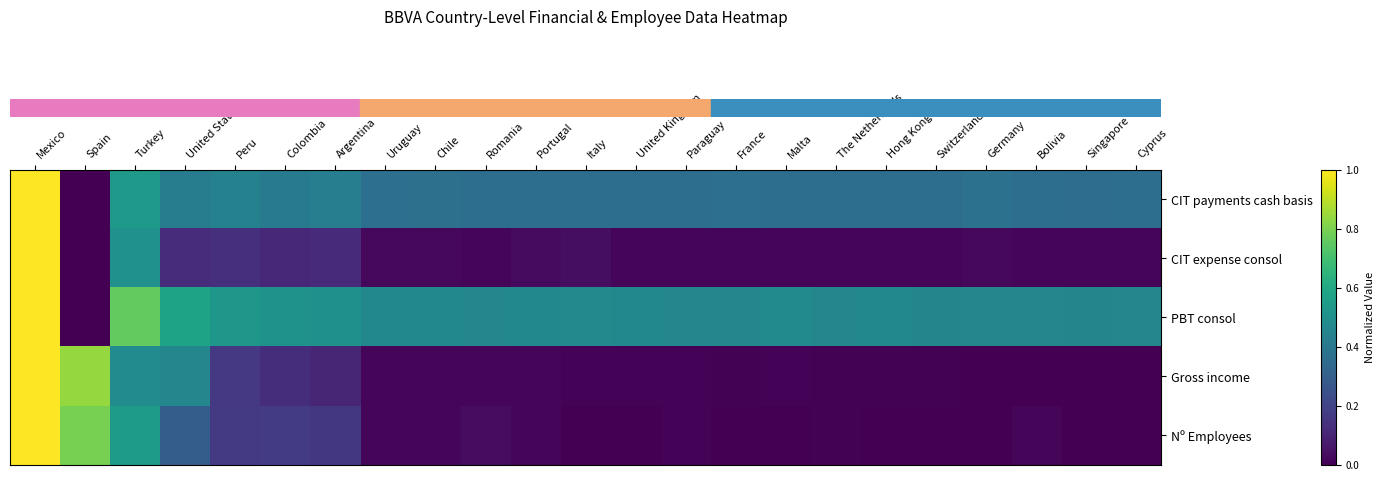

At which category is the sum across all series the highest?

Mexico